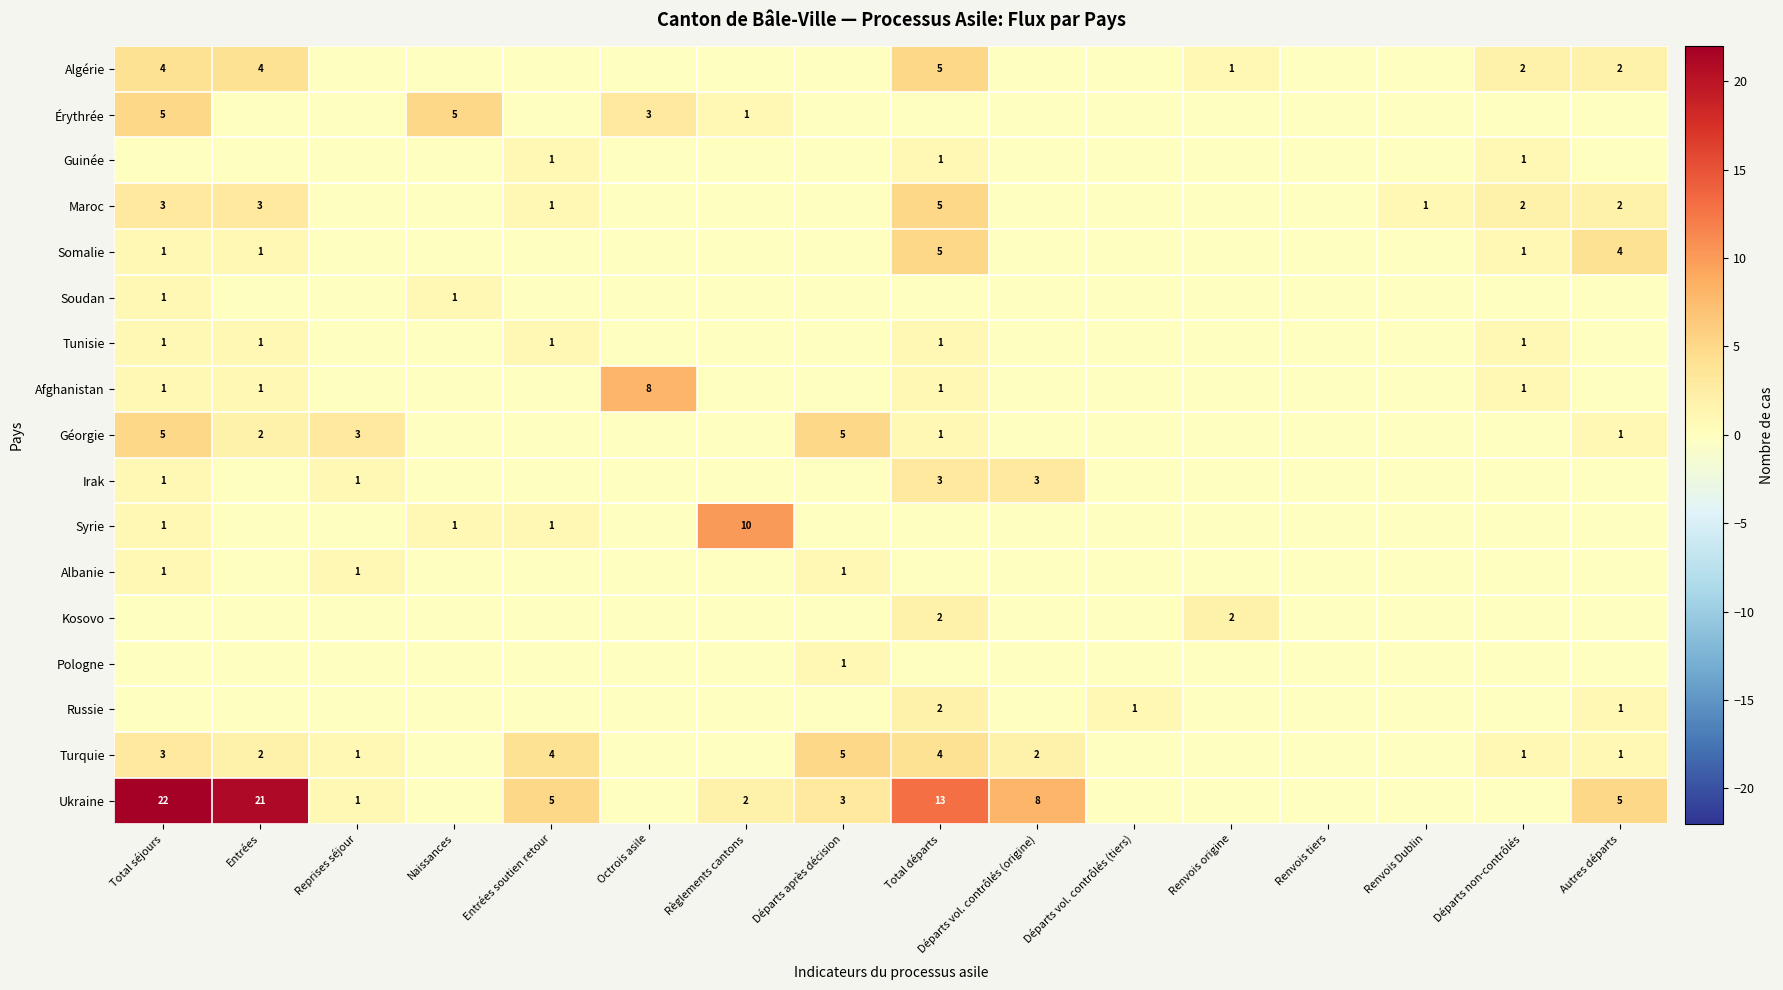

At how many categories does at least one series exceed 1?

13